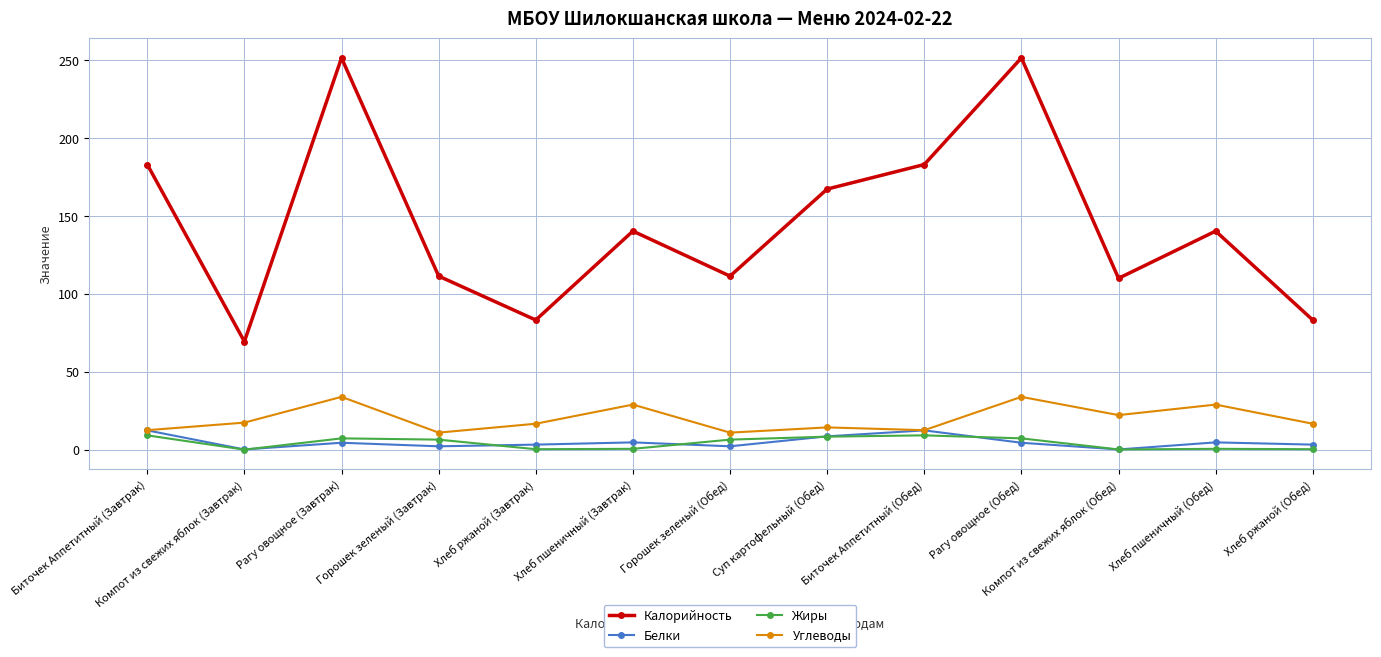

At which label does Углеводы first exceed 16?

Компот из свежих яблок (Завтрак)